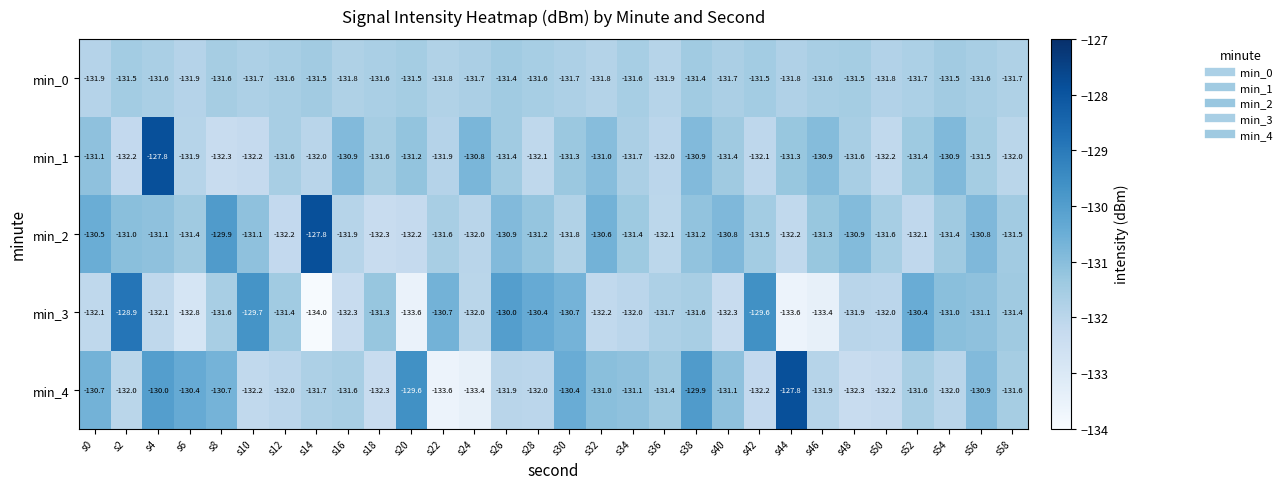

At which label does min_1 first exceed -131?

s4